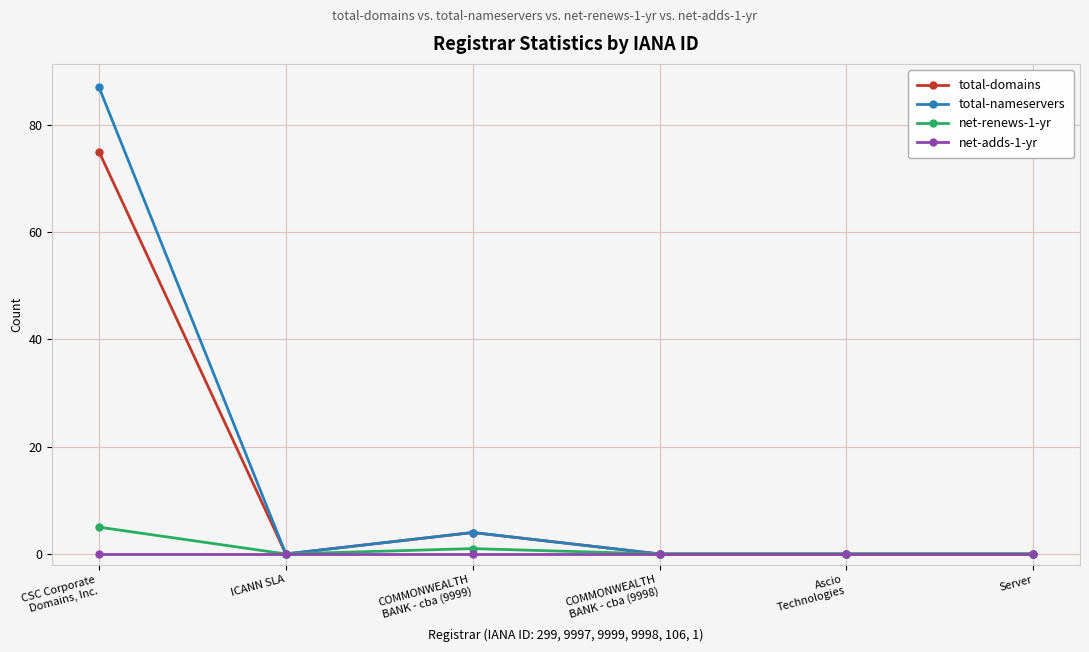

Which series has the largest range (max minus min)?

total-nameservers